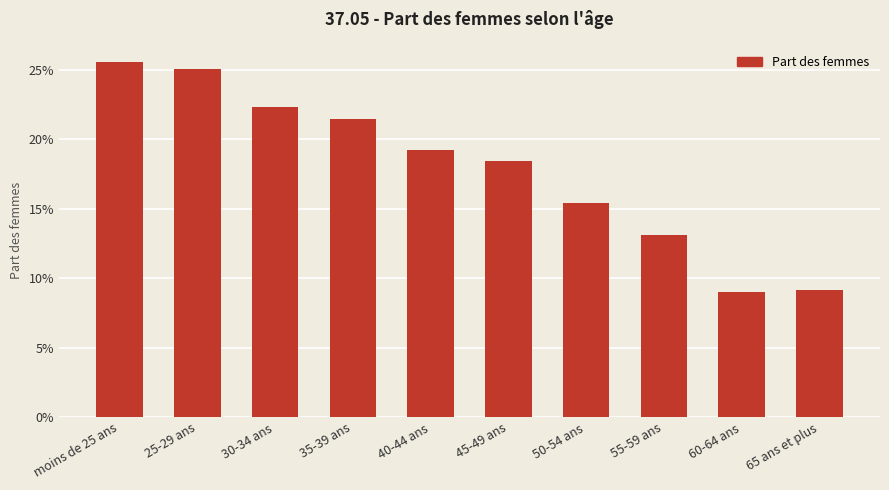

What is the label of the 3rd bar from the left?

30-34 ans